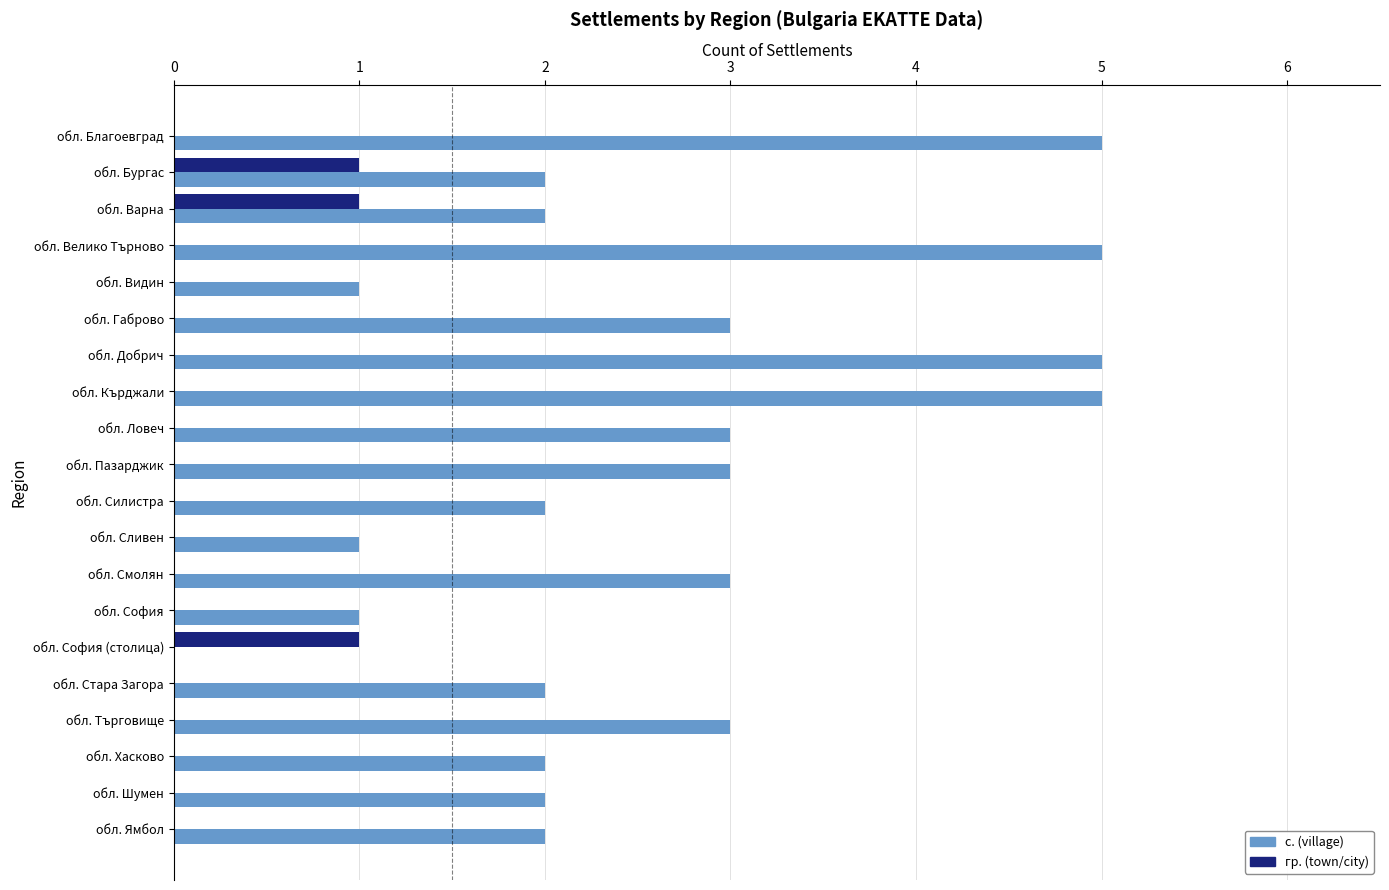

What is the sum of the с. (village) values at обл. Шумен and обл. Габрово?

5